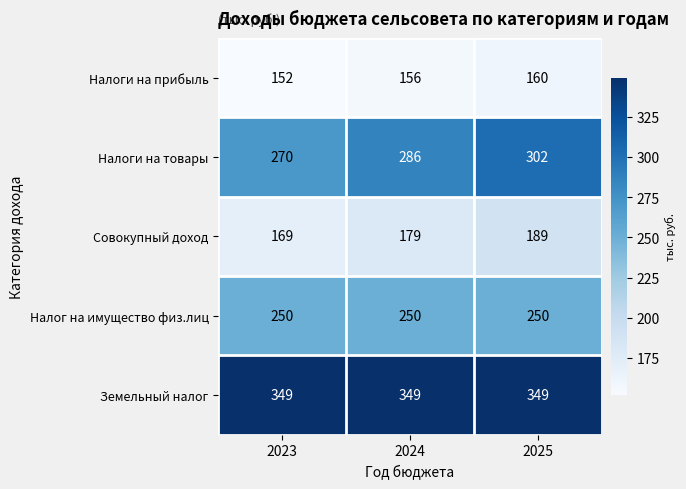

True or false: Совокупный доход has a value of 227 at 2023.

False